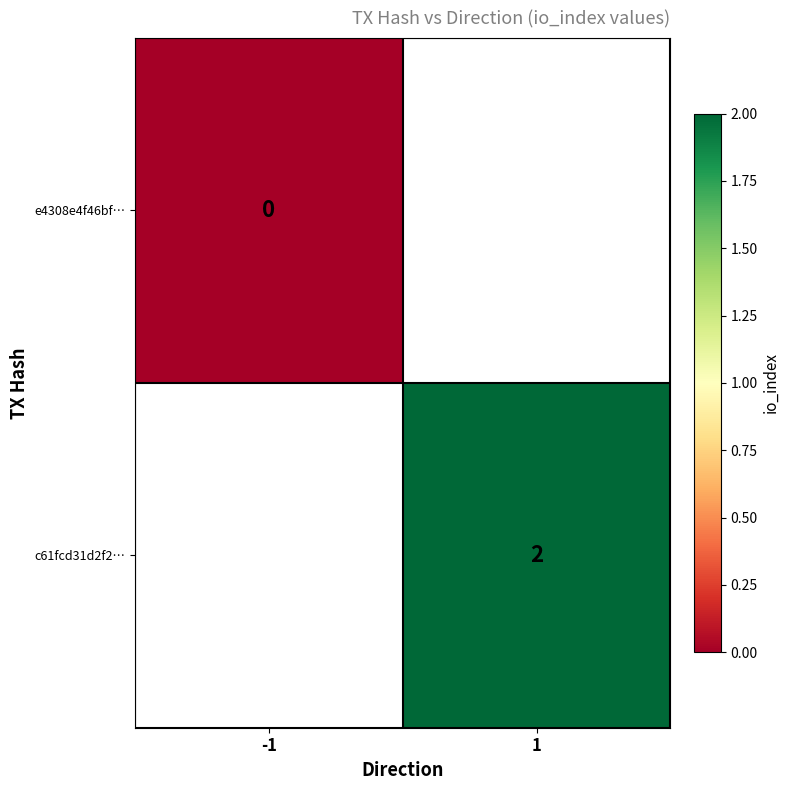

The value of c61fcd31d2f2… at 1 is 3. True or false?

False